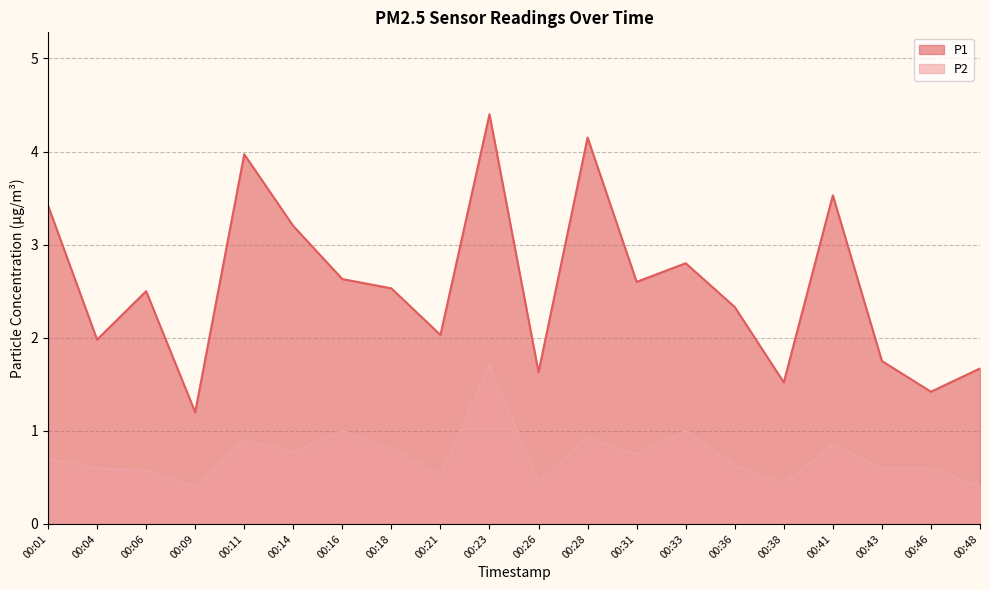

Which series has the largest range (max minus min)?

P1